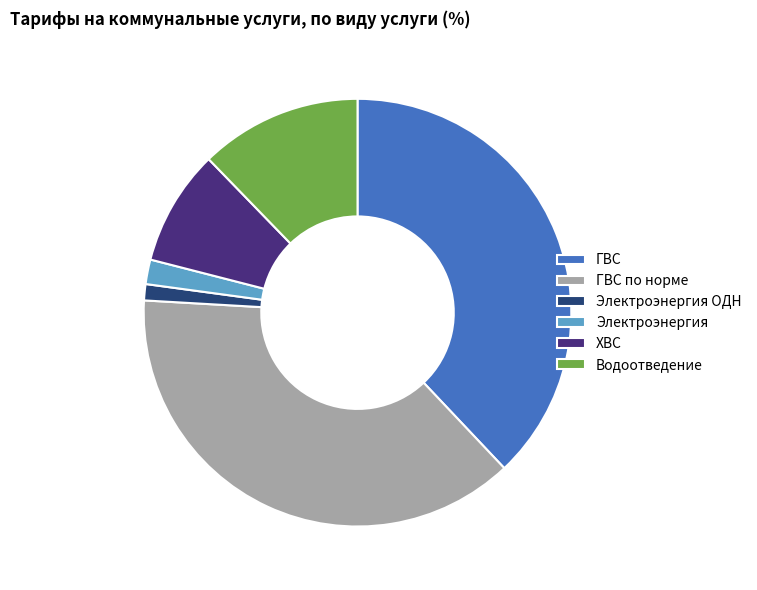

Does any single category account for the majority?

No